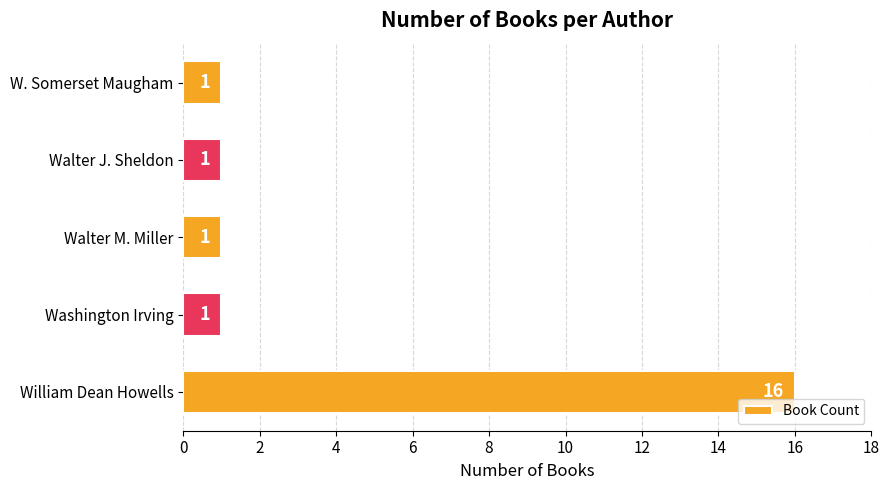

Does the chart contain stacked bars?

No